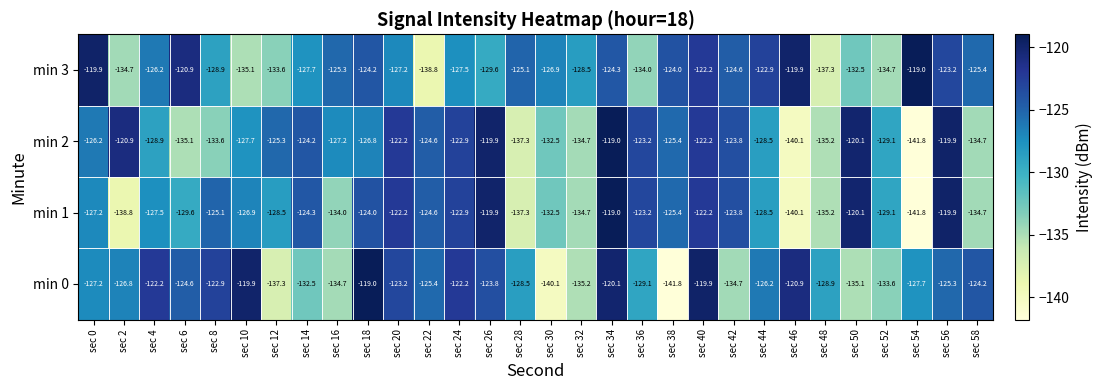

Read the min 1 value at sec 46.

-140.1